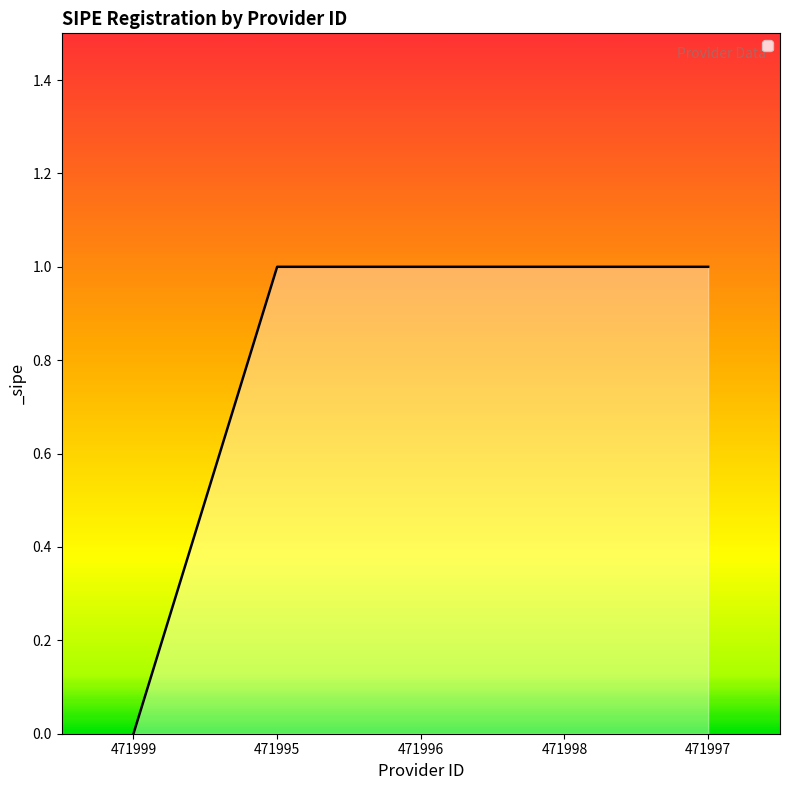

The value at 471998 is 0. True or false?

False